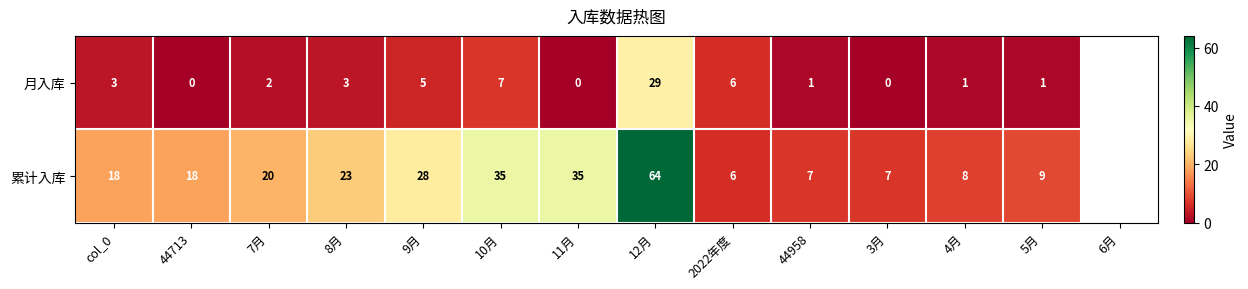

At how many categories does at least one series exceed 41?

1